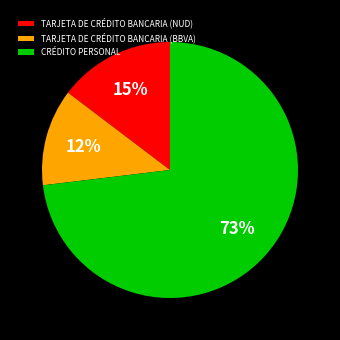

True or false: TARJETA DE CRÉDITO BANCARIA (BBVA) accounts for 20% of the total.

False